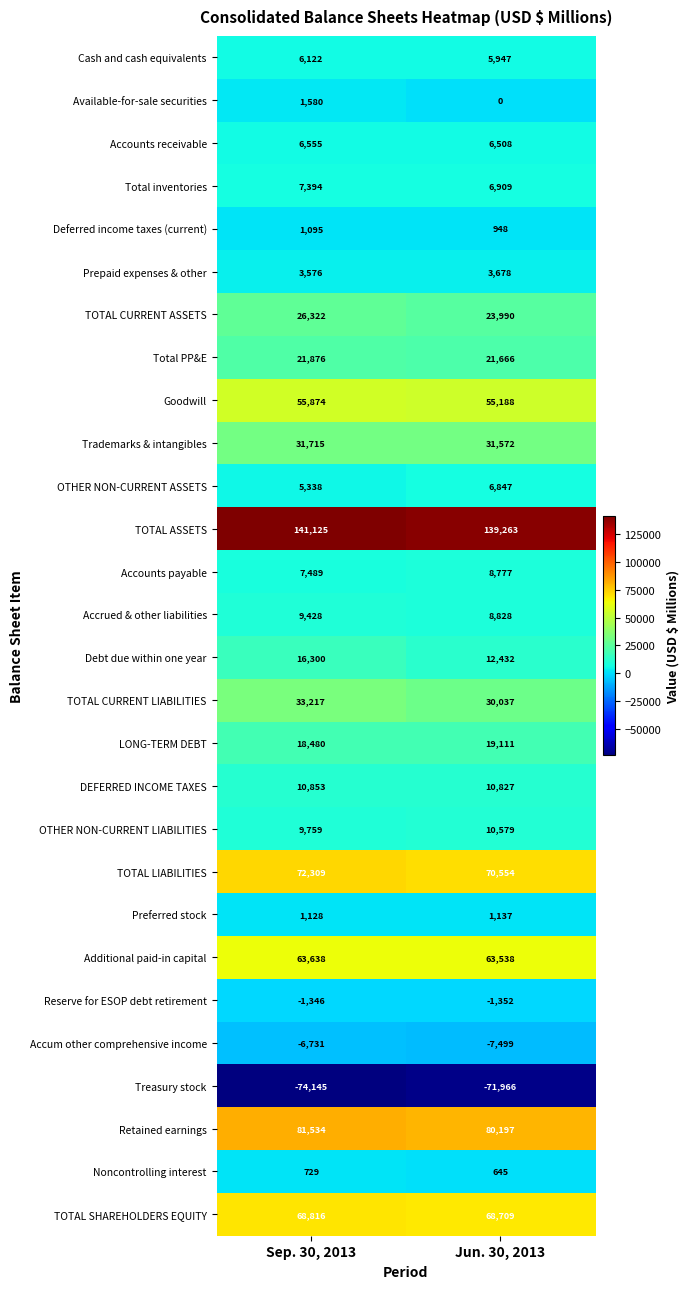

Rank the series by their maximum value, from lowest to highest.

Treasury stock, Accum other comprehensive income, Reserve for ESOP debt retirement, Noncontrolling interest, Deferred income taxes (current), Preferred stock, Available-for-sale securities, Prepaid expenses & other, Cash and cash equivalents, Accounts receivable, OTHER NON-CURRENT ASSETS, Total inventories, Accounts payable, Accrued & other liabilities, OTHER NON-CURRENT LIABILITIES, DEFERRED INCOME TAXES, Debt due within one year, LONG-TERM DEBT, Total PP&E, TOTAL CURRENT ASSETS, Trademarks & intangibles, TOTAL CURRENT LIABILITIES, Goodwill, Additional paid-in capital, TOTAL SHAREHOLDERS EQUITY, TOTAL LIABILITIES, Retained earnings, TOTAL ASSETS